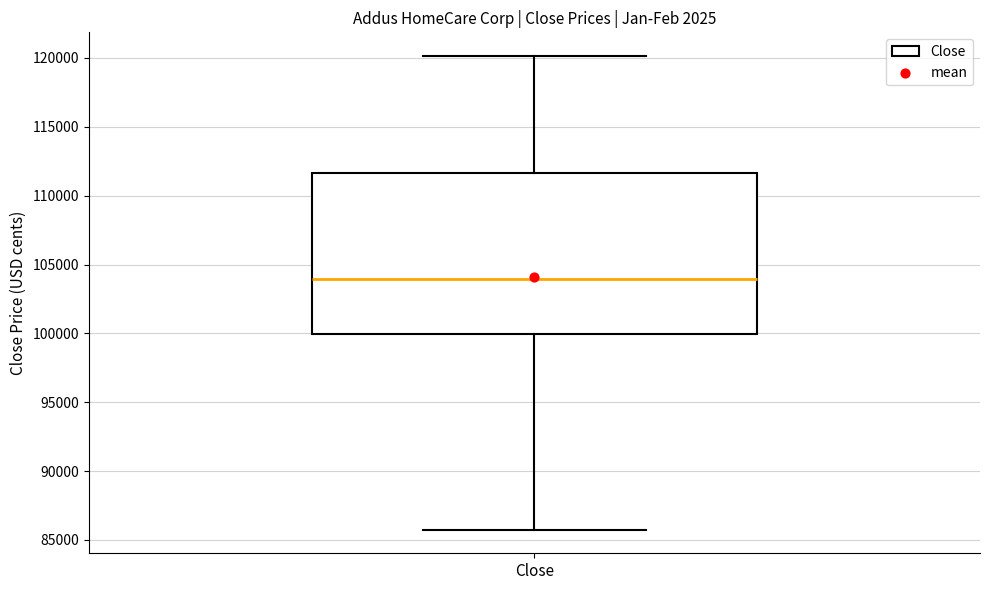

Read this box plot against the y-axis: the position of the median line, the range covered by the box, and the ends of both whiskers. The values are not printed on the chart, so give them approximately, as read against the axis.

median 104000, box 100000 to 111500, whiskers 86000 to 120000